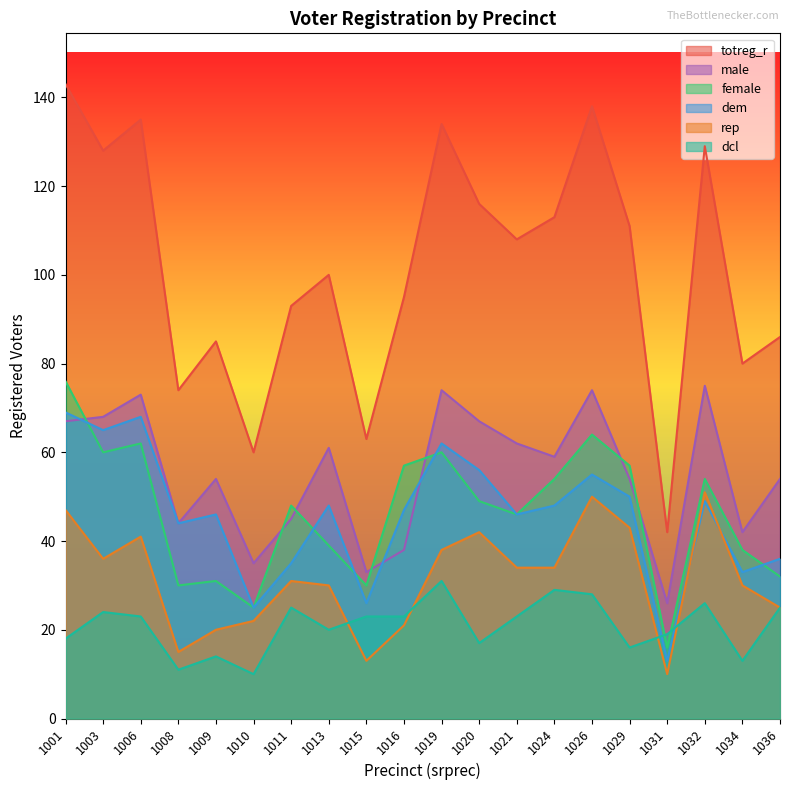

Where is female nearest to the value 46?

1021